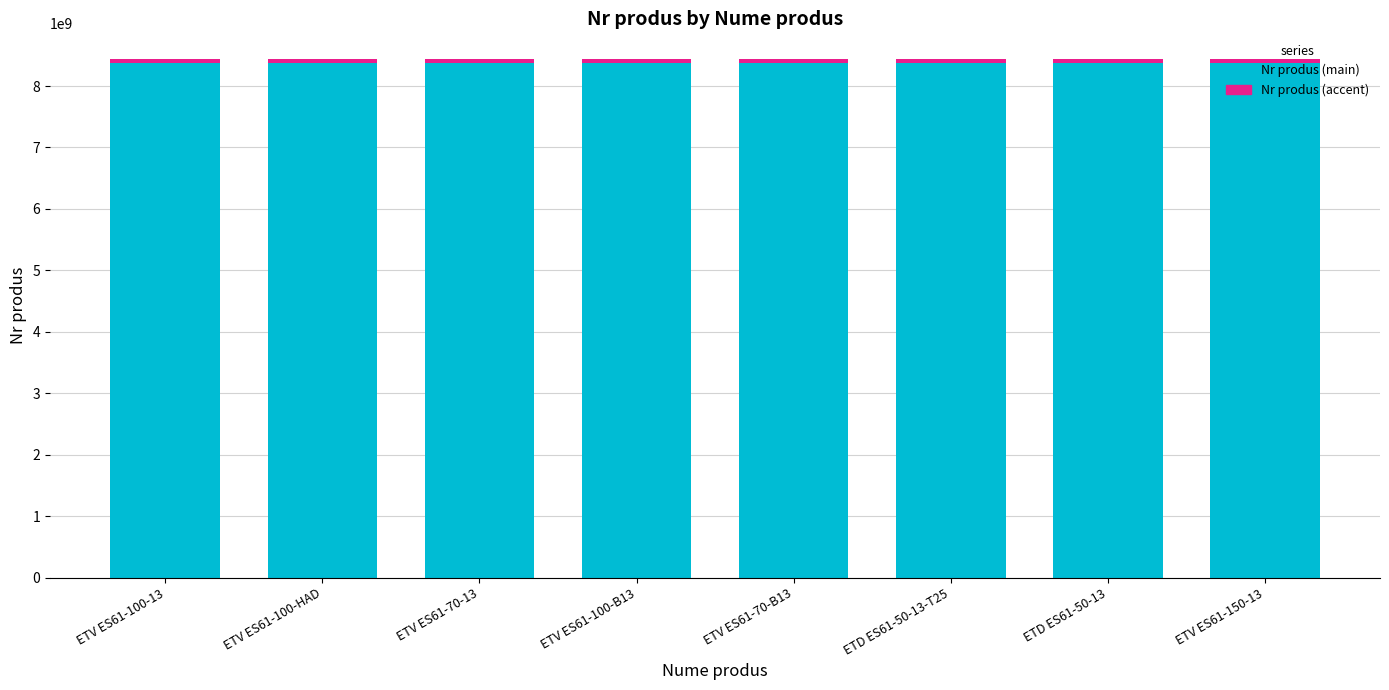

What is the average value of the Nr produs (main) series?

8368530579.9